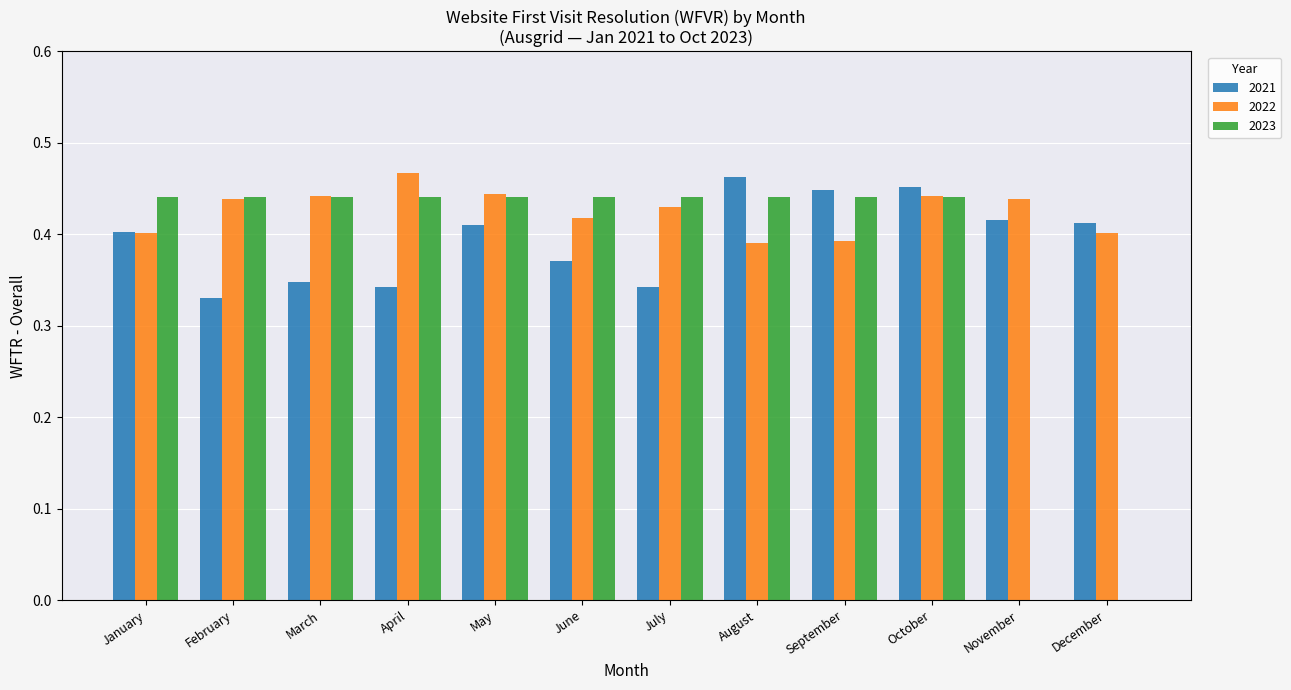

Is it true that 2021 equals 0.6 at November?

False